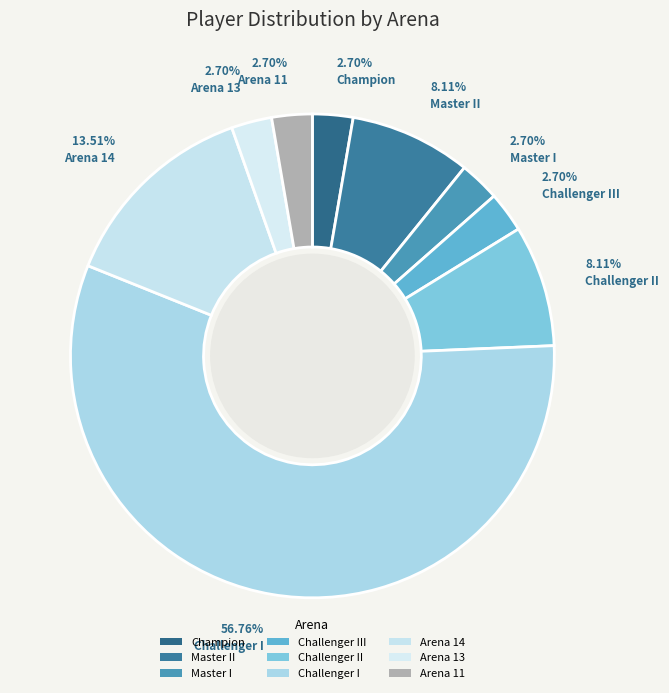

Which category has the biggest portion of the pie?

Challenger I